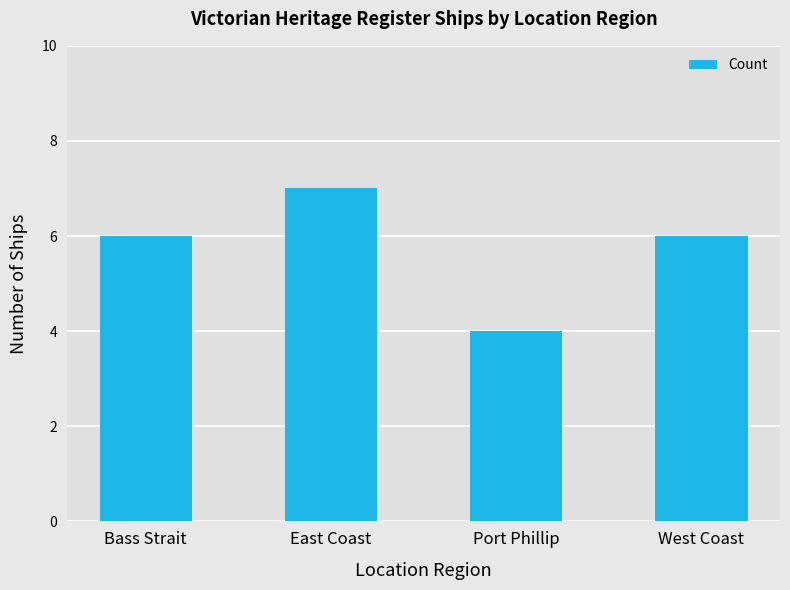

Reading left to right, list all the values displayed in this chart.

6	7	4	6